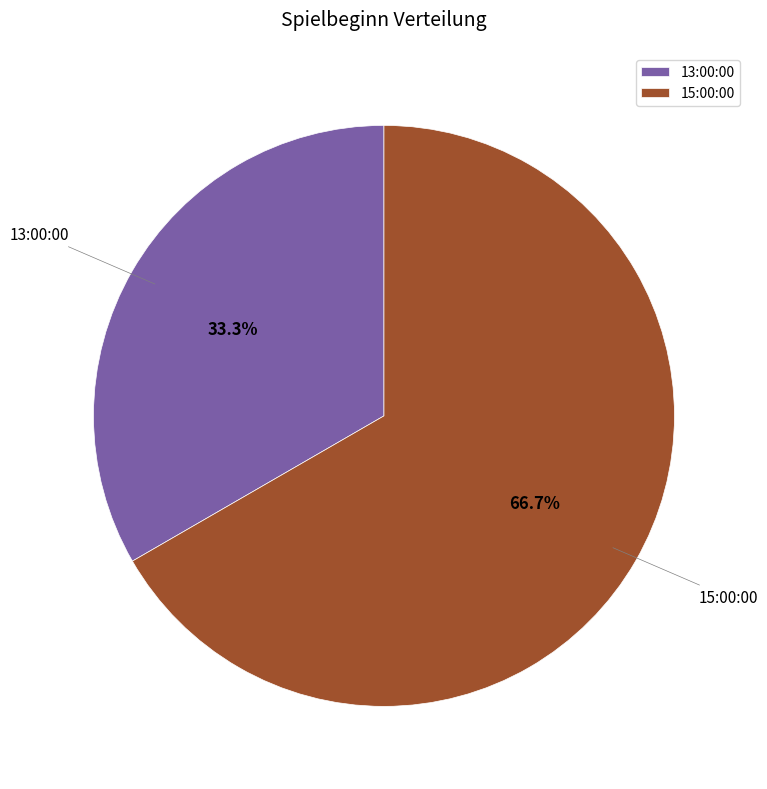

Rank the categories by value from highest to lowest.

15:00:00, 13:00:00